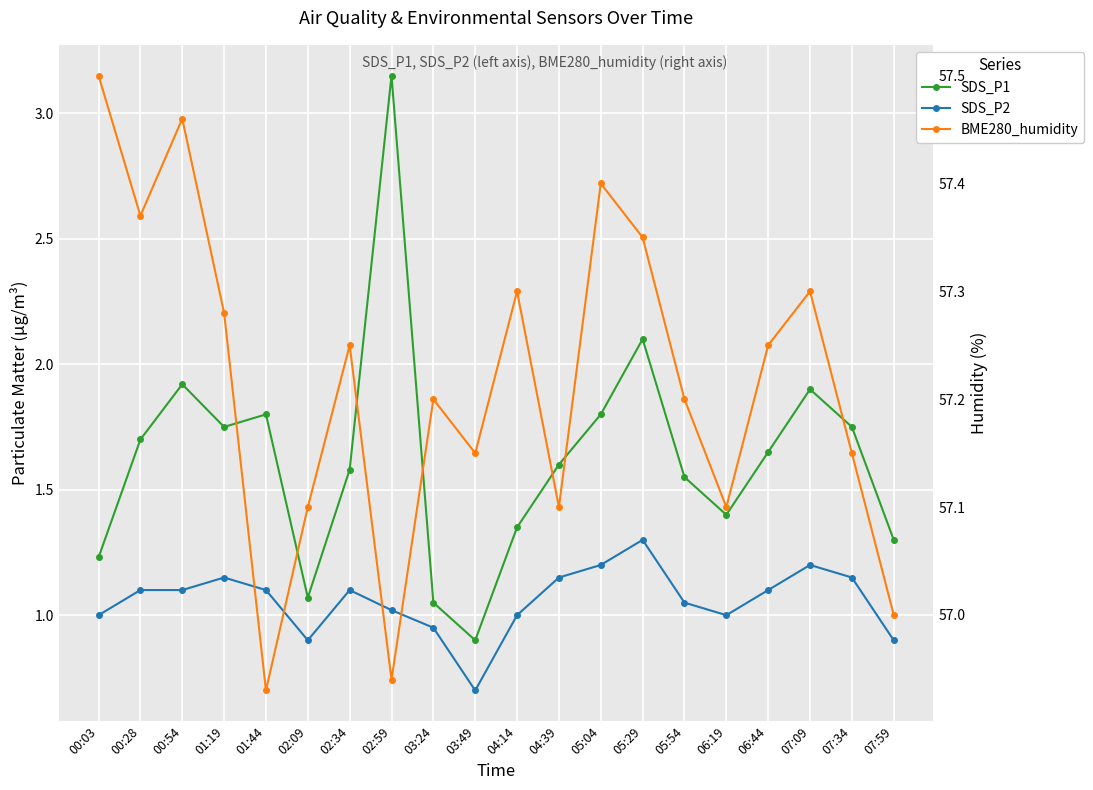

How many categories are shown in the chart?

20